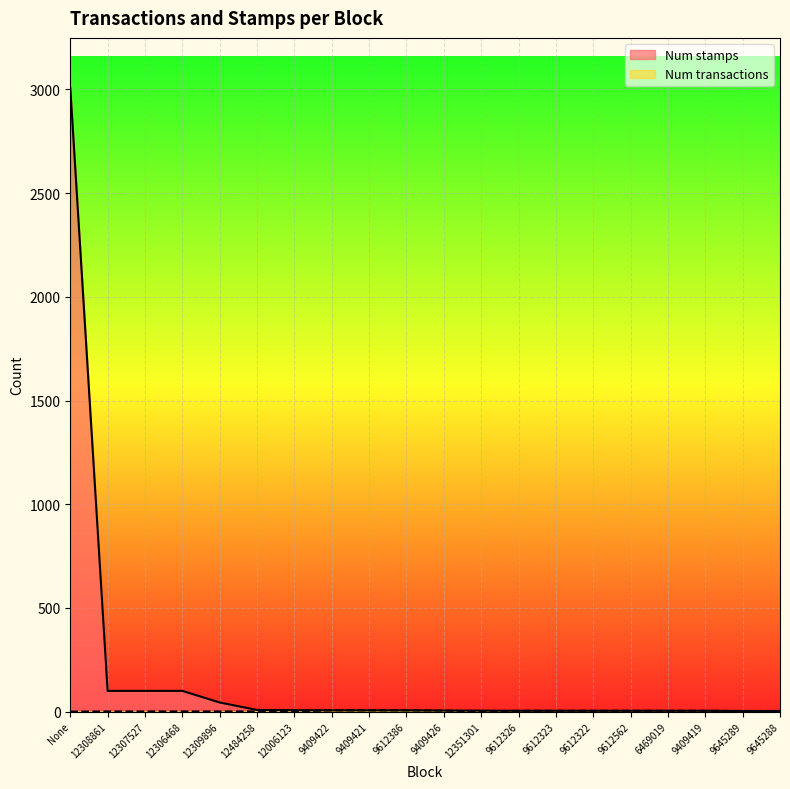

True or false: Num stamps has more than 1 points higher than both neighbors.

False